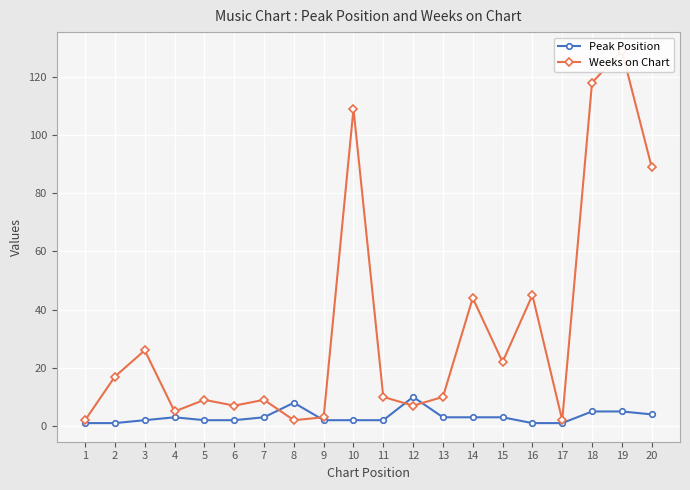

How many Peak Position values are between 2 and 4?

12